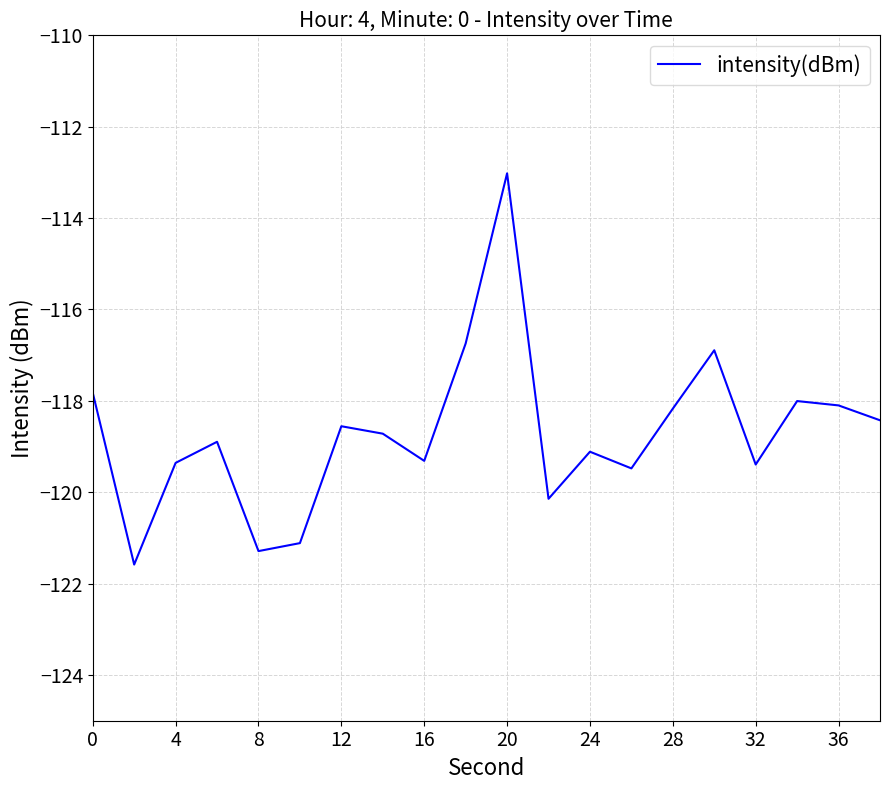

Count the number of categories in the chart.

20